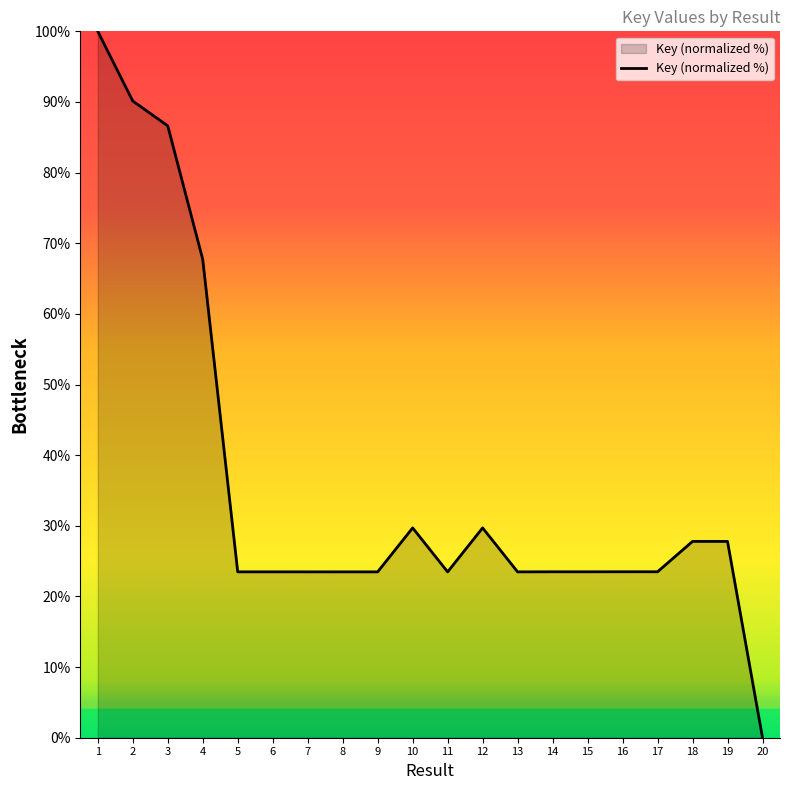

What is the difference between the values at 4 and 18?

39.9